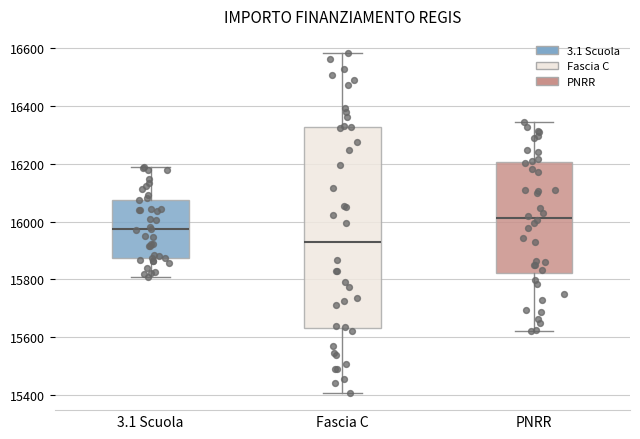

Reading left to right, read every box against the y-axis: the position of its median line, the range the box covers, and the ends of its whiskers. The values are not printed on the chart, so give them approximately, as read against the axis.

3.1 Scuola: median 15980, box 15880 to 16080, whiskers 15800 to 16180
Fascia C: median 15940, box 15640 to 16320, whiskers 15400 to 16580
PNRR: median 16020, box 15820 to 16200, whiskers 15620 to 16340